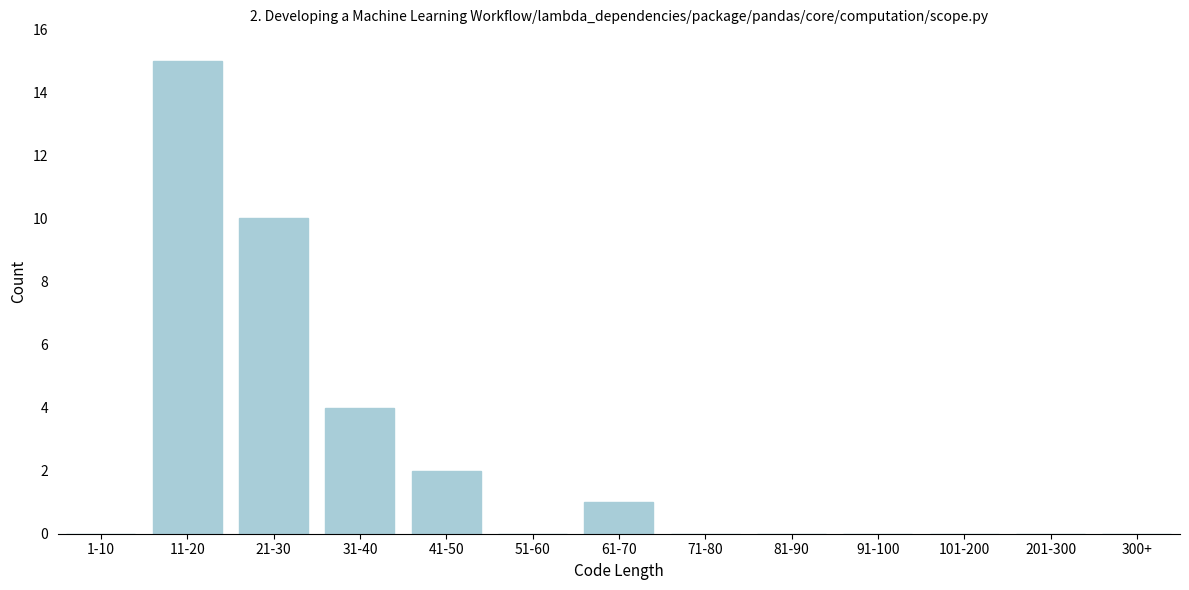

Reading right to left, what are all the values shown in this chart?

300+=0	201-300=0	101-200=0	91-100=0	81-90=0	71-80=0	61-70=1	51-60=0	41-50=2	31-40=4	21-30=10	11-20=15	1-10=0